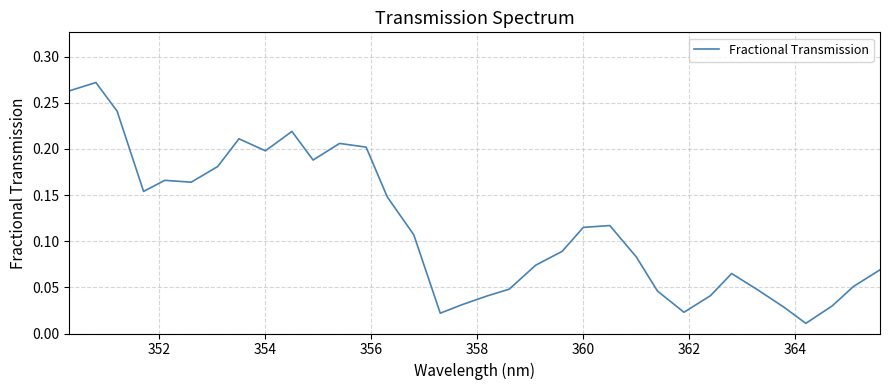

Is this an area chart (filled region under the line)?

No